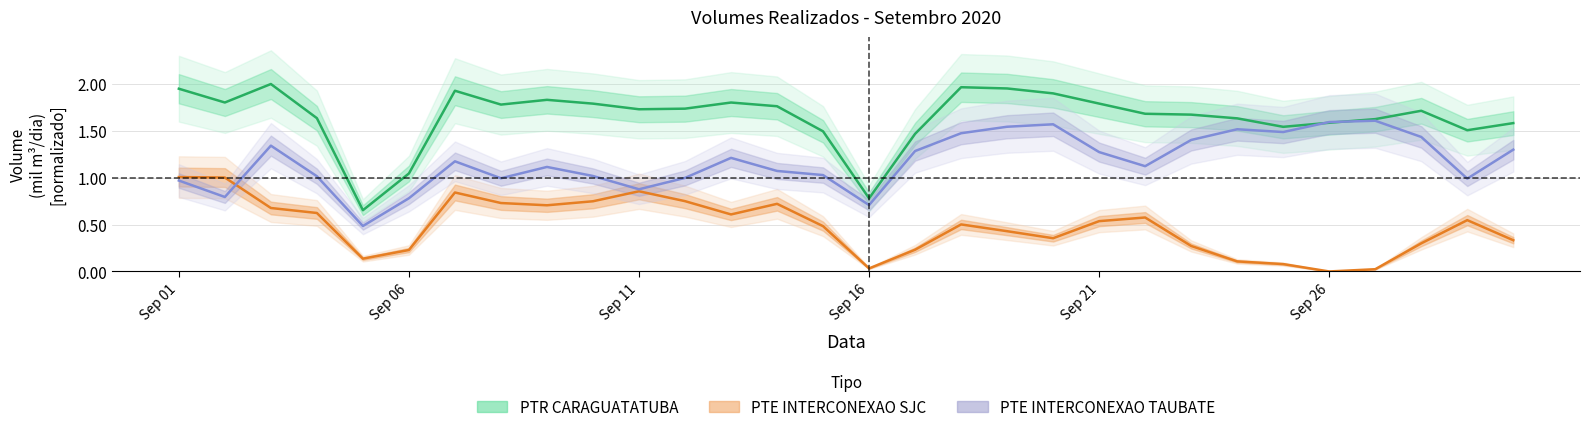

List the series in order of their overall mean, lowest first.

PTE INTERCONEXAO SJC, PTE INTERCONEXAO TAUBATE, PTR CARAGUATATUBA